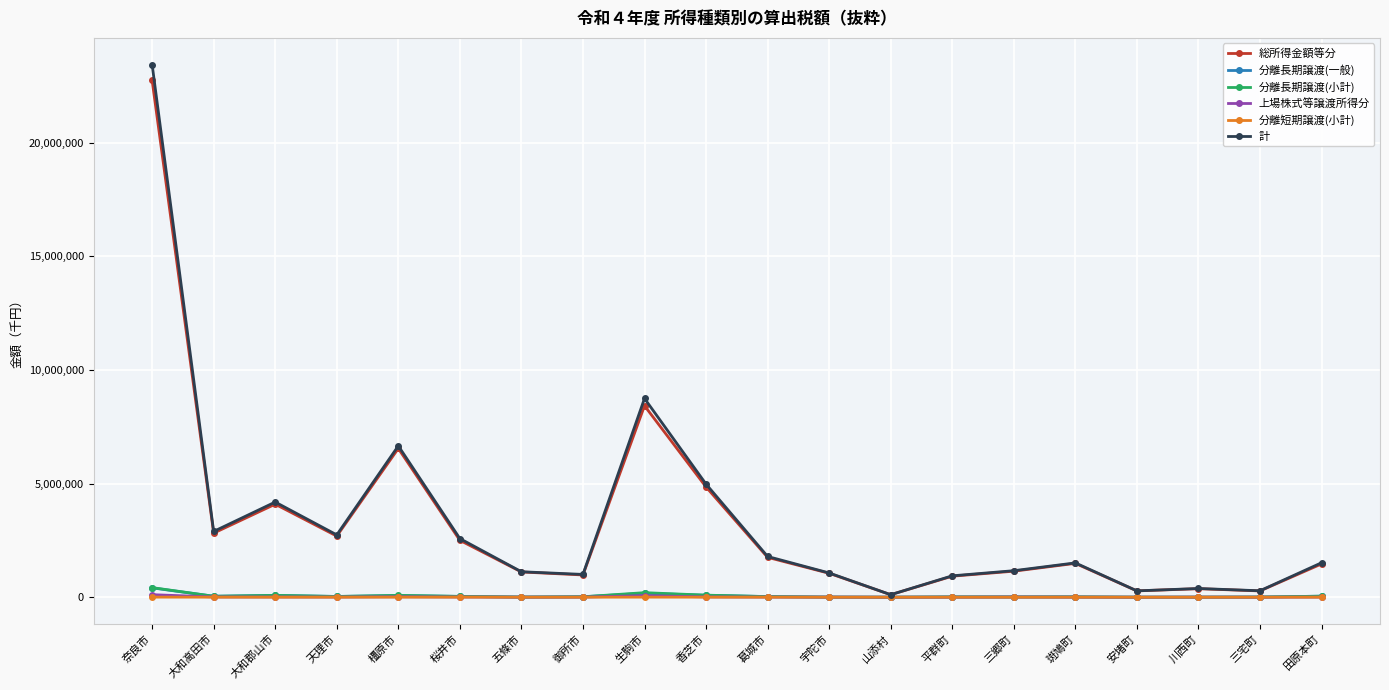

What is the label of the 15th point from the left?

三郷町